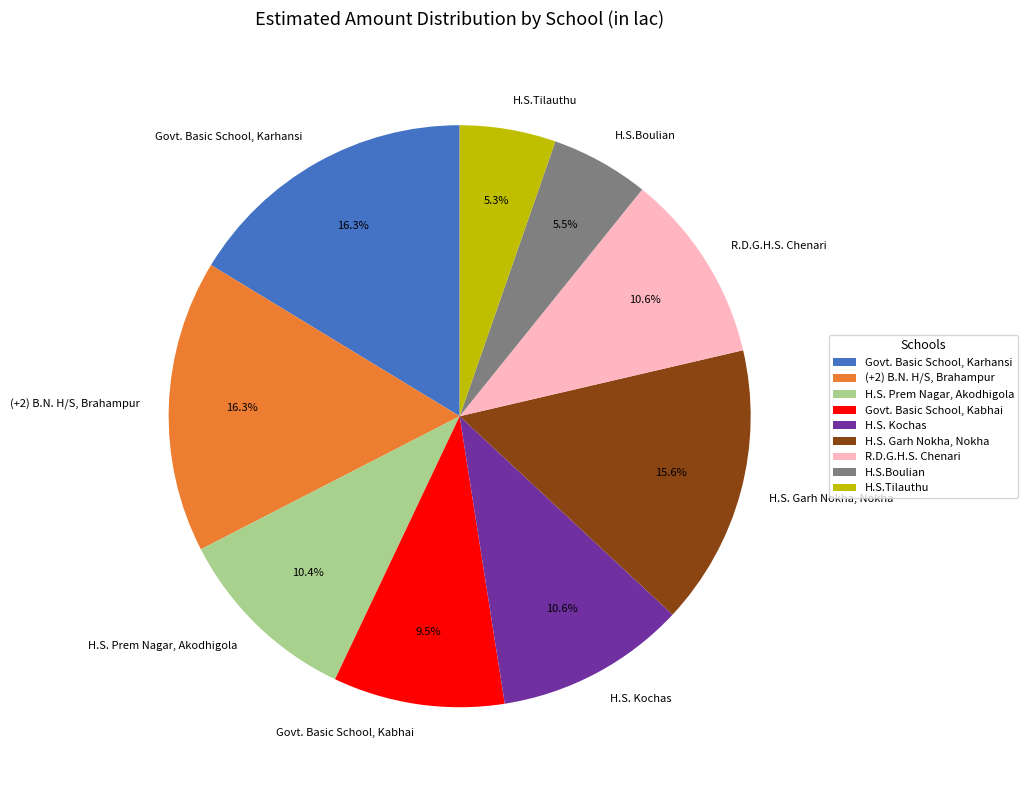

Approximately how many times larger is the value at H.S.Tilauthu compared to H.S. Prem Nagar, Akodhigola?

0.5